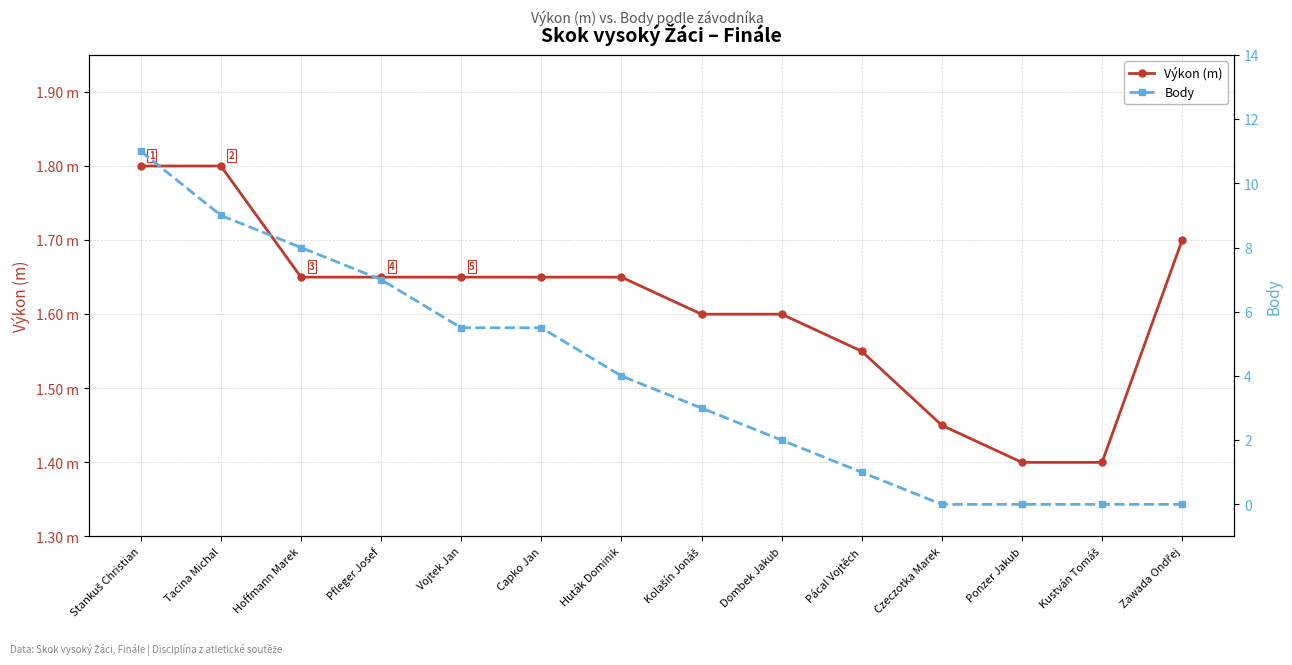

Rank the categories by Body value from highest to lowest.

Stankuš Christian, Tacina Michal, Hoffmann Marek, Pfleger Josef, Vojtek Jan, Capko Jan, Huták Dominik, Kolašín Jonáš, Dombek Jakub, Pácal Vojtěch, Czeczotka Marek, Ponzer Jakub, Kustván Tomáš, Zawada Ondřej